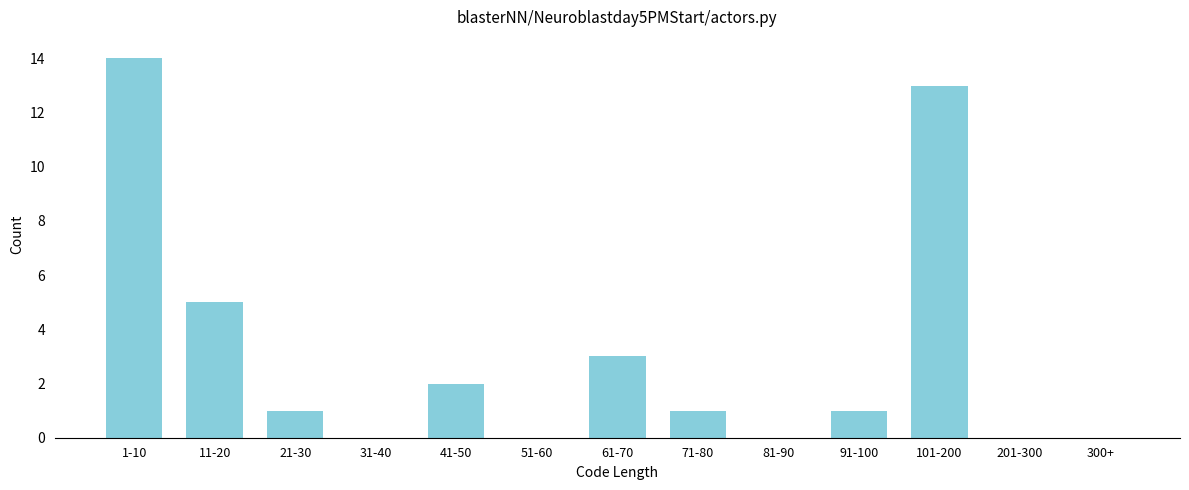

Reading left to right, what are all the values shown in this chart?

1-10=14	11-20=5	21-30=1	31-40=0	41-50=2	51-60=0	61-70=3	71-80=1	81-90=0	91-100=1	101-200=13	201-300=0	300+=0